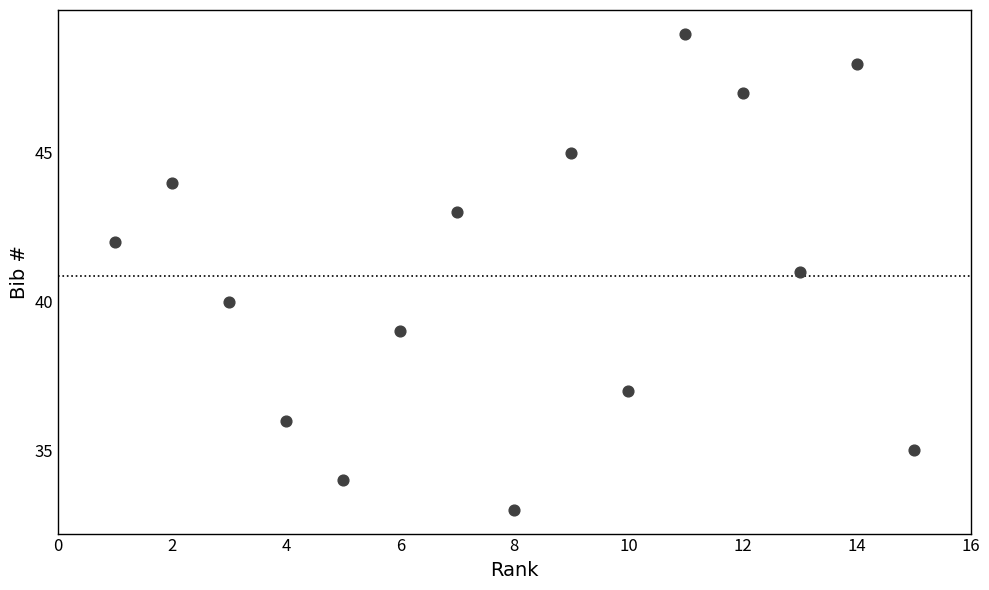

What is the range of Y values (max minus min)?

16